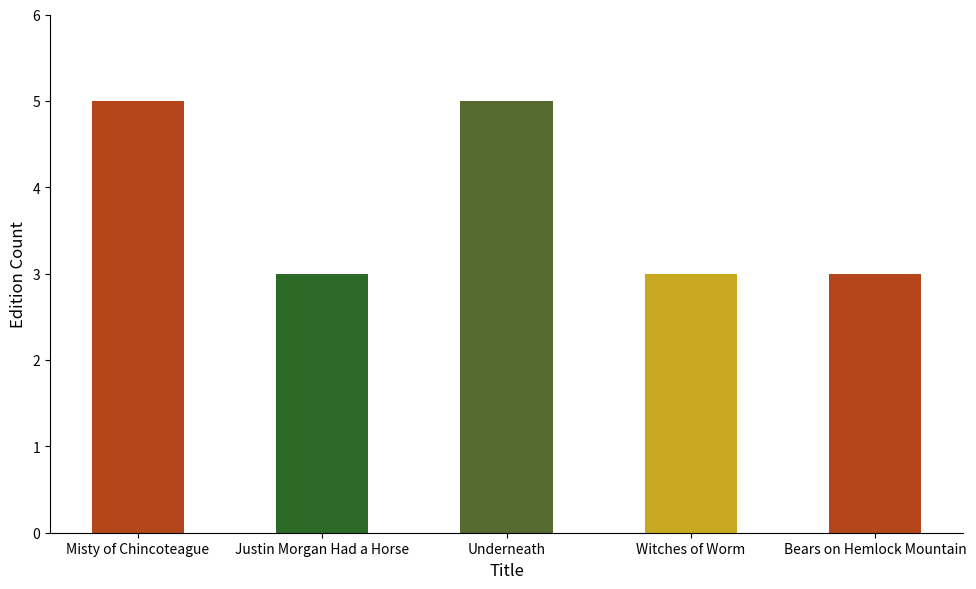

What is the difference between the values at Underneath and Justin Morgan Had a Horse?

2